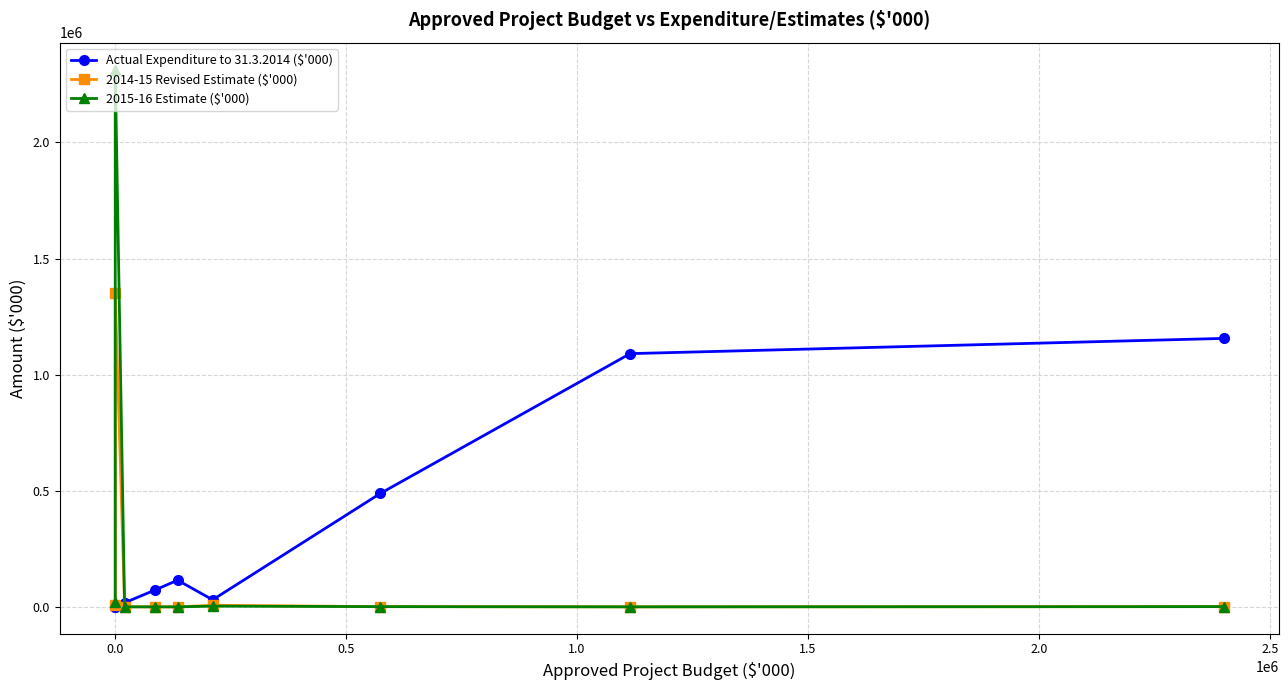

Which series has the largest total across all categories?

Actual Expenditure to 31.3.2014 ($'000)